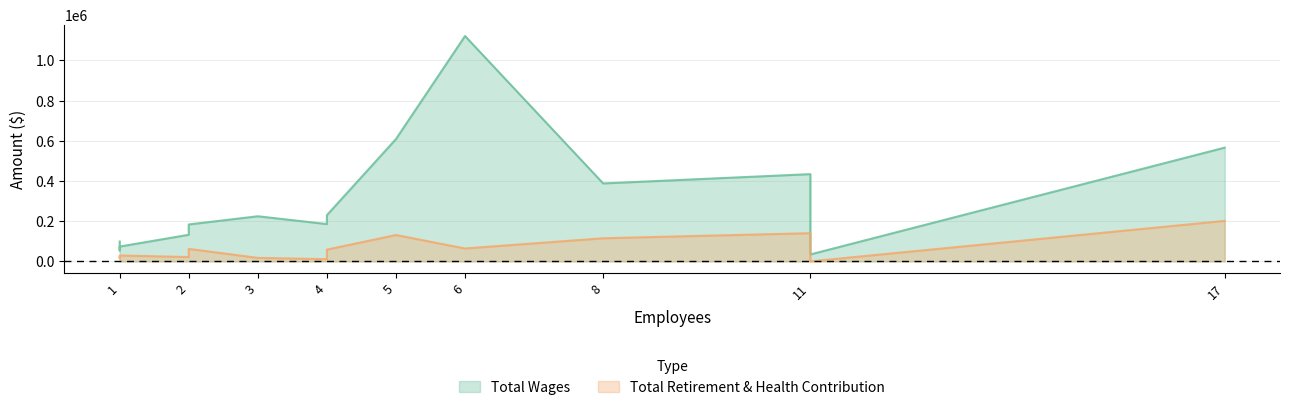

At Jury Services, list the series in order from largest to smallest.

Total Wages, Total Retirement & Health Contribution